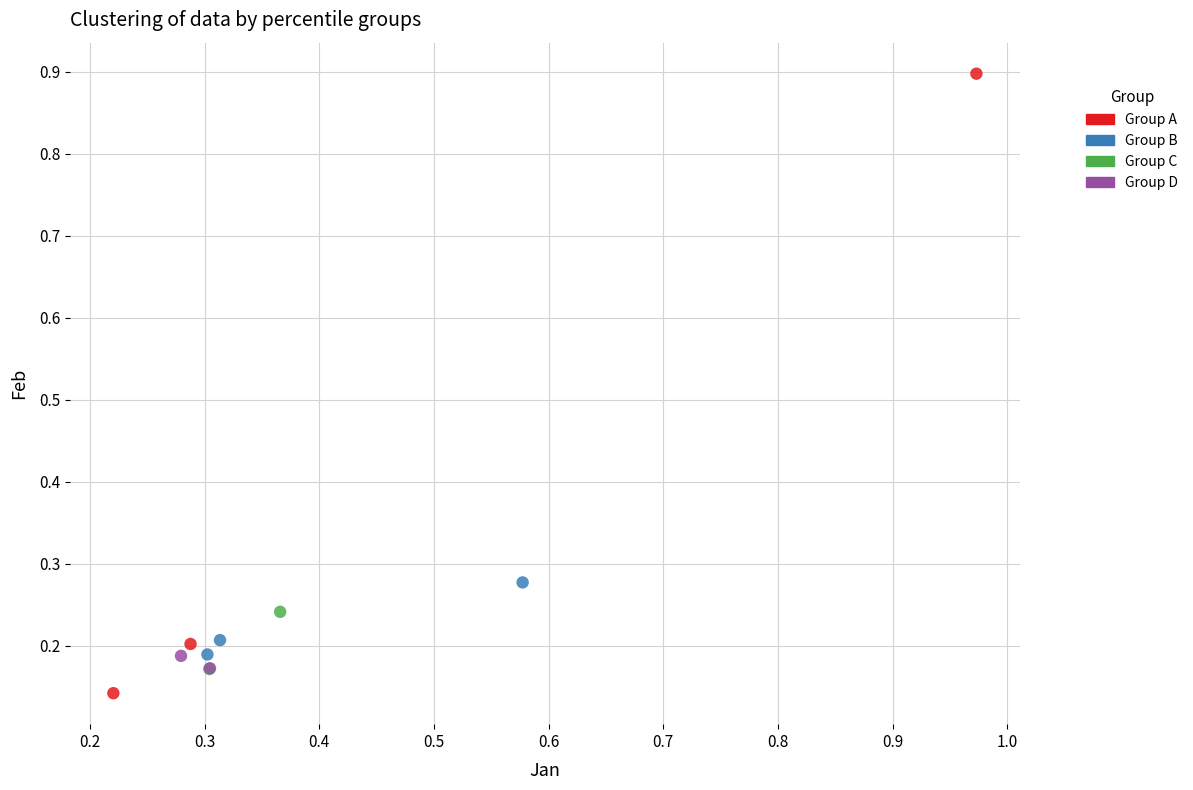

Which series reaches the maximum Y coordinate?

Group A